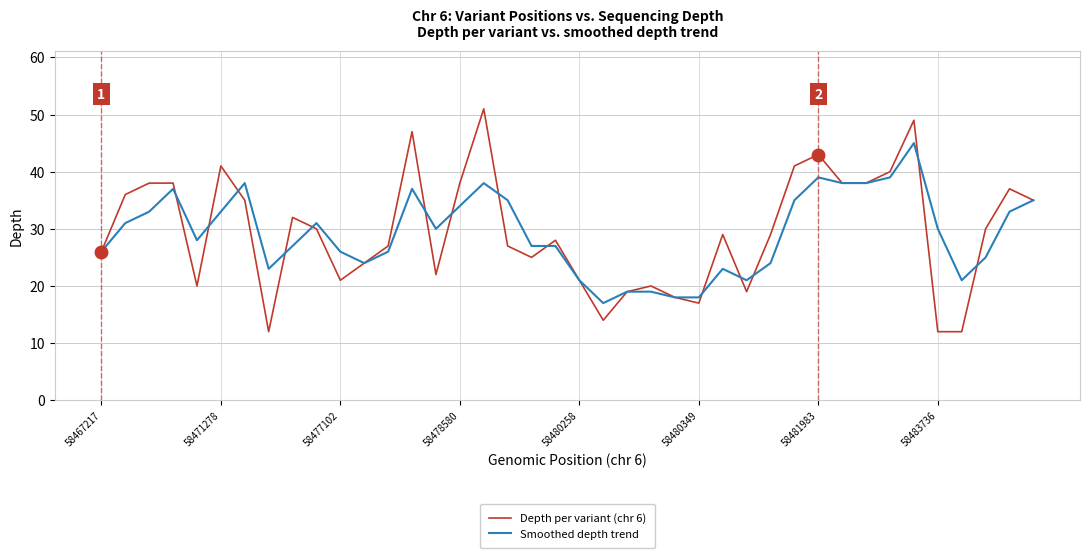

What is the minimum value shown in the chart?

12